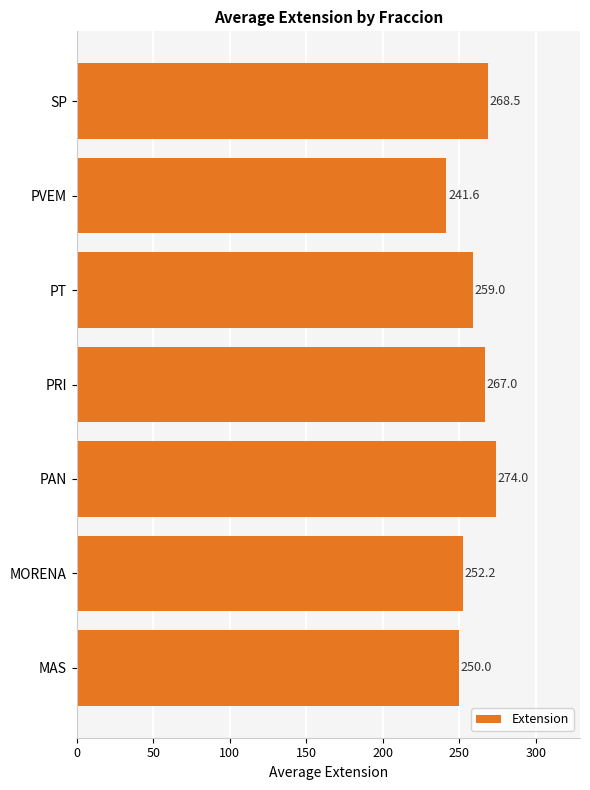

The value at PT is 114.2. True or false?

False